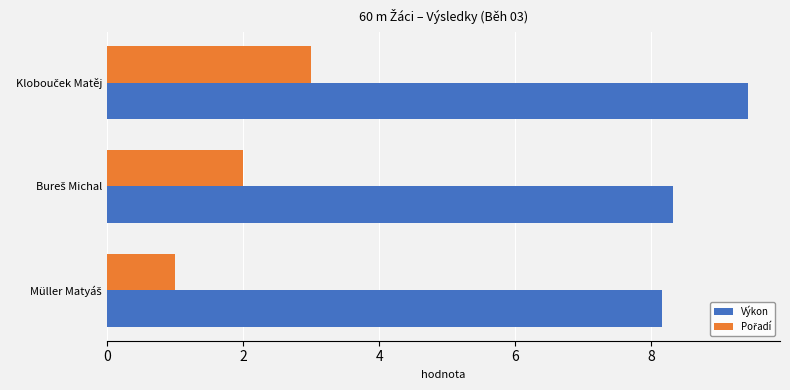

What is the minimum value for Výkon?

8.2